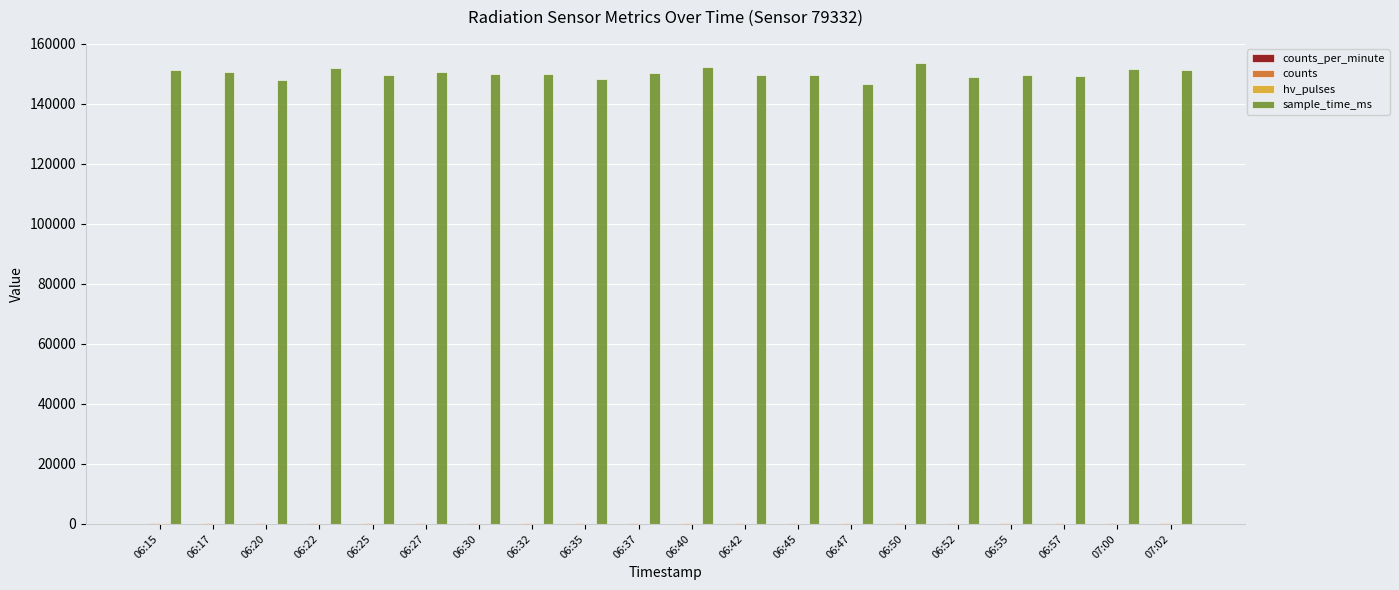

Which series has the largest total across all categories?

sample_time_ms